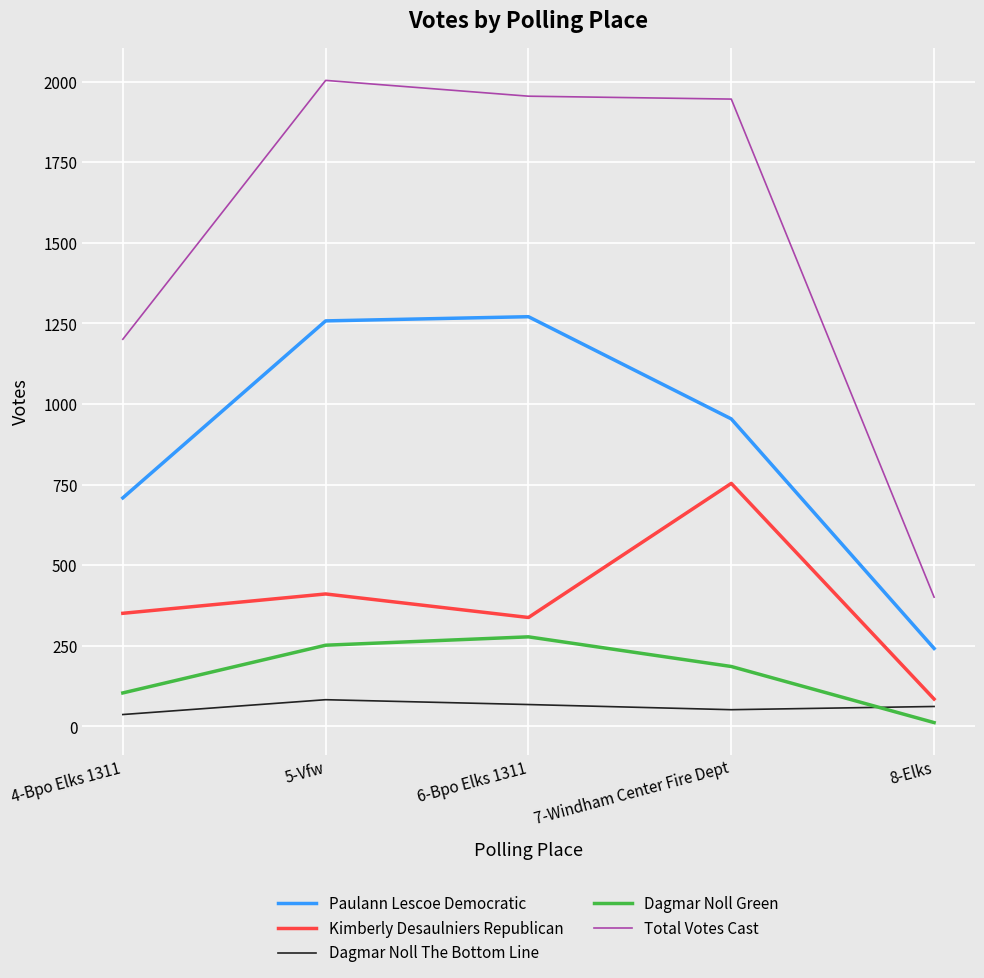

What is the spread (max minus min) of values at 7-Windham Center Fire Dept?

1894